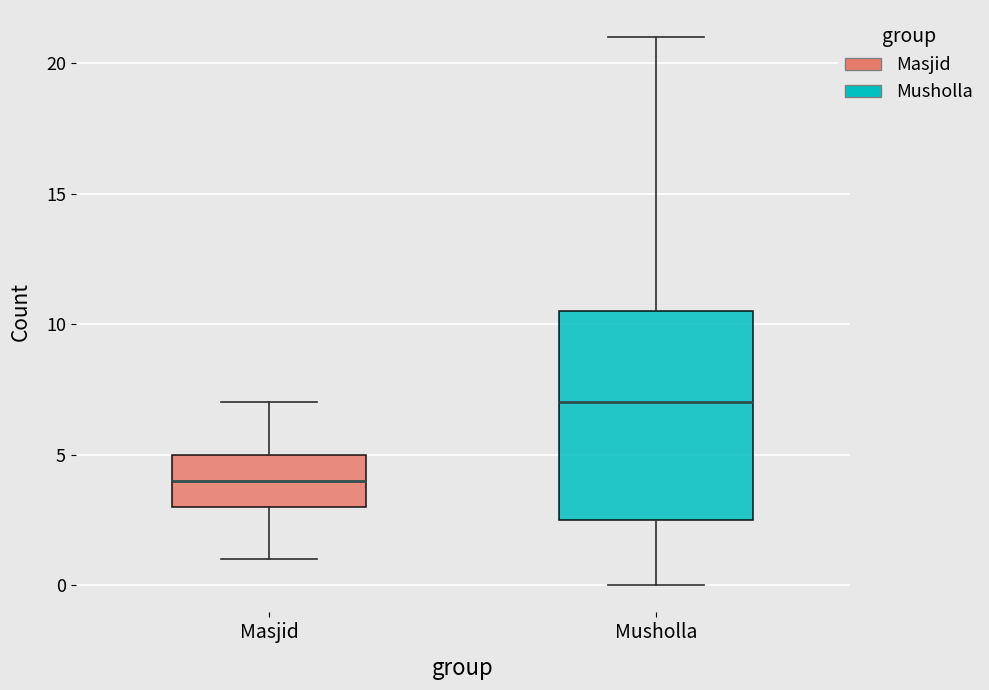

Where does the median line of the box for Masjid sit on the y-axis? The values are not printed on the chart, so give them approximately, as read against the axis.

4.0